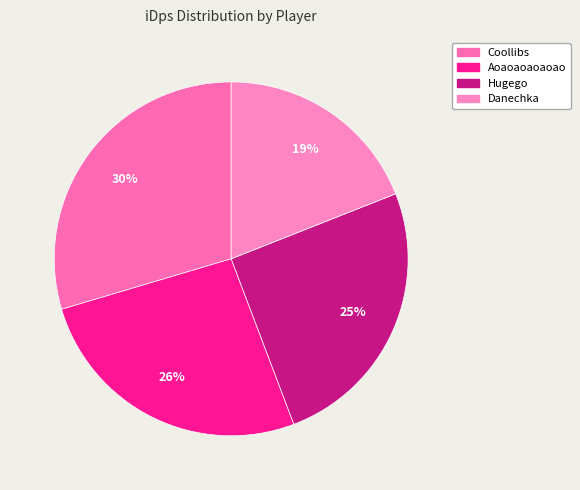

What is the ratio of the value at Coollibs to the value at Hugego?

1.2